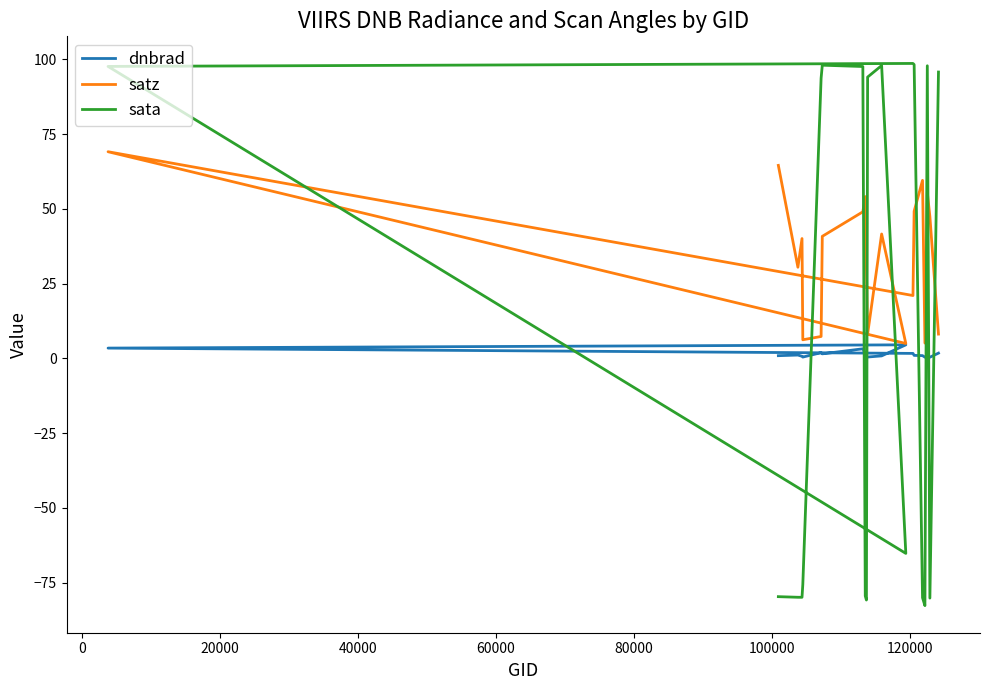

How many times do satz and sata cross each other?

9